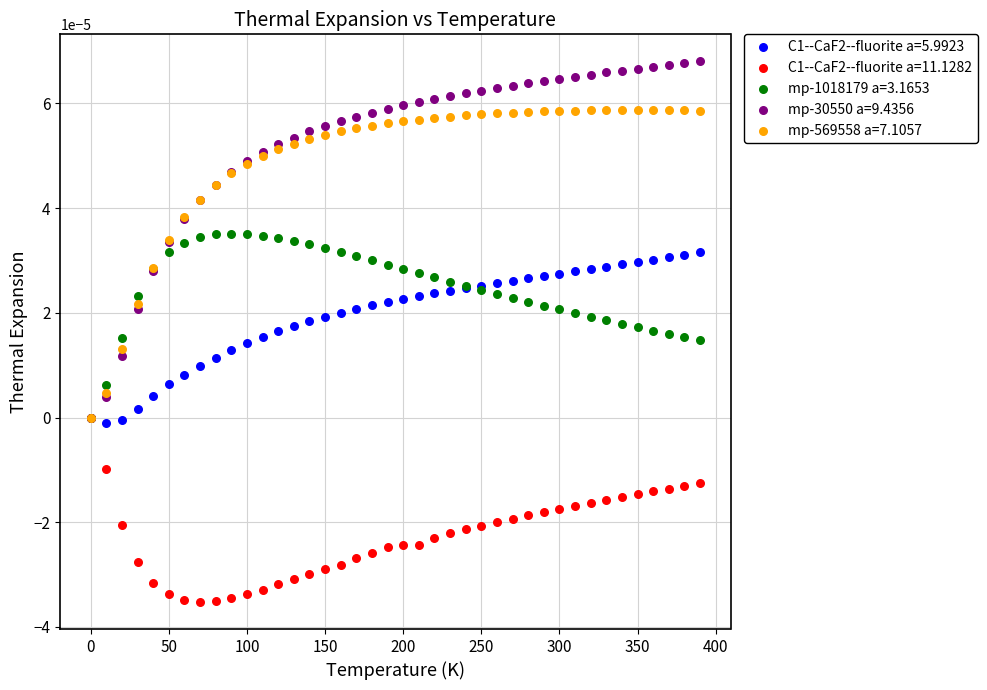

Which series has the largest Y range (max minus min)?

mp-30550 a=9.4356